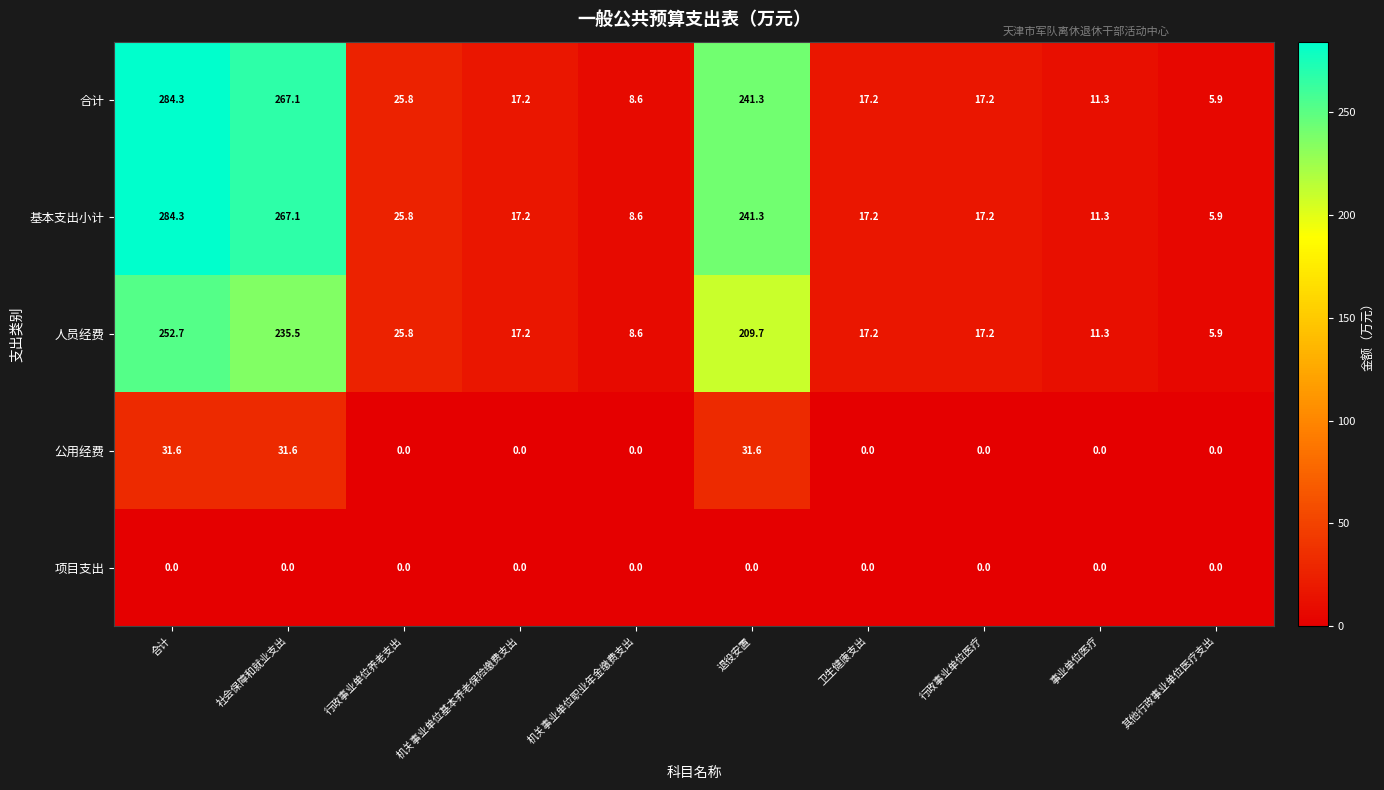

What is the average value of the 公用经费 series?

9.5